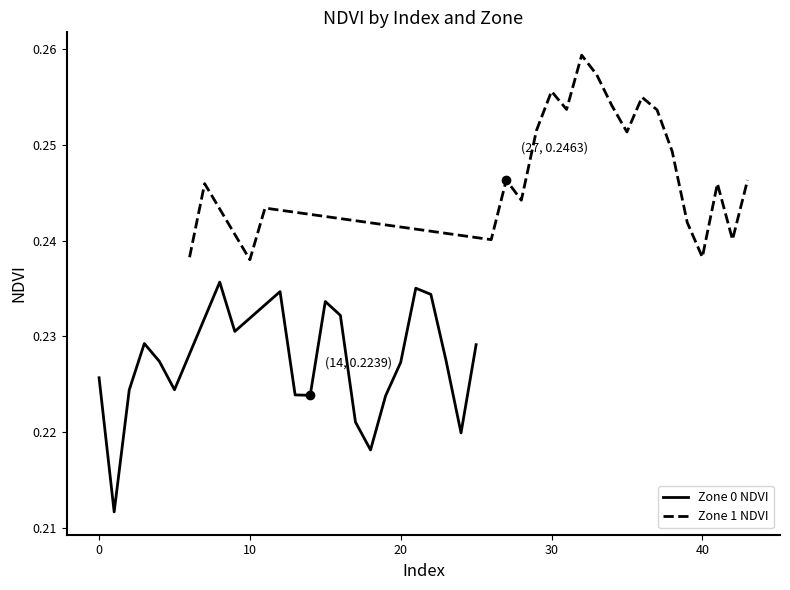

What are all the series names shown in the legend?

Zone 0 NDVI, Zone 1 NDVI